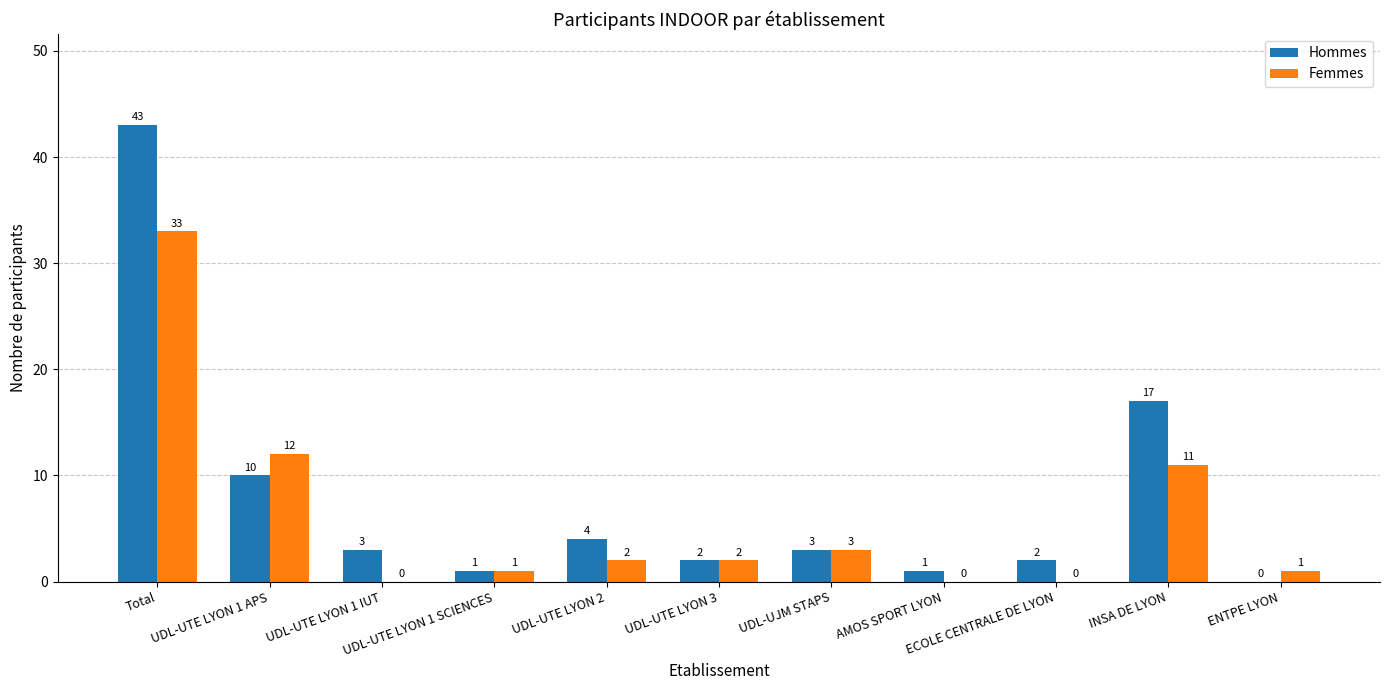

Which series has the largest total across all categories?

Hommes